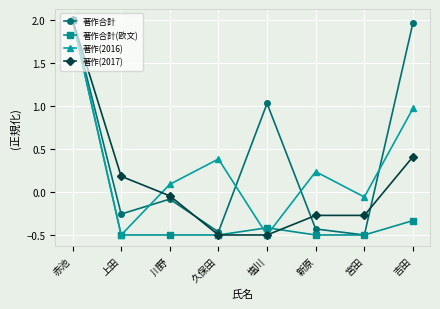

What is the average value of the 著作合計(欧文) series?

-0.2